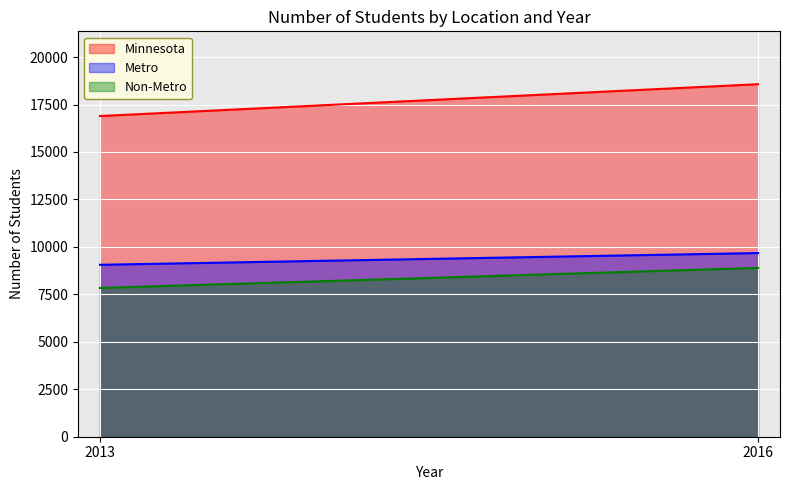

At 2013, list the series in order from largest to smallest.

Minnesota, Metro, Non-Metro